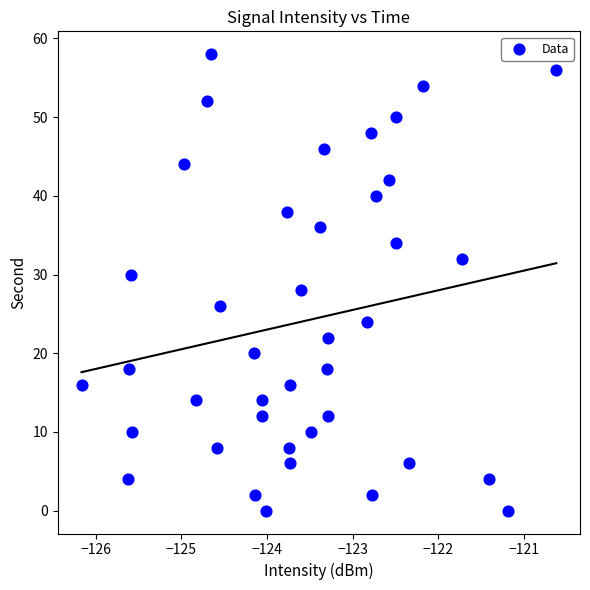

What is the range of Y values (max minus min)?

58